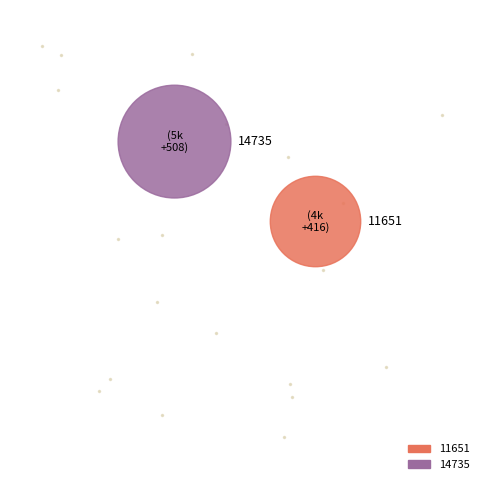

To the nearest percent, what portion does 14735 represent?

56%